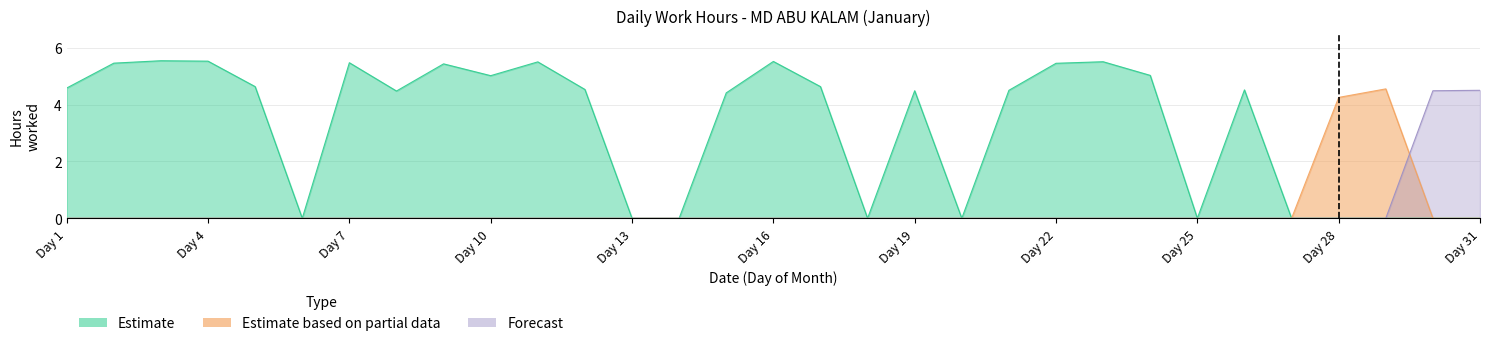

Is the value of Forecast at 6 greater than the value of Estimate based on partial data at 25?

No